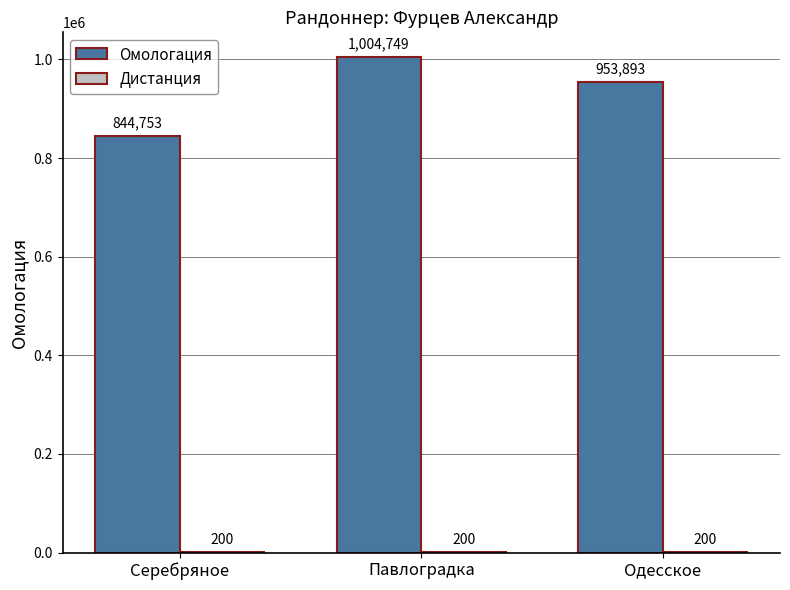

Between Серебряное and Павлоградка, which series saw the biggest shift?

Омологация